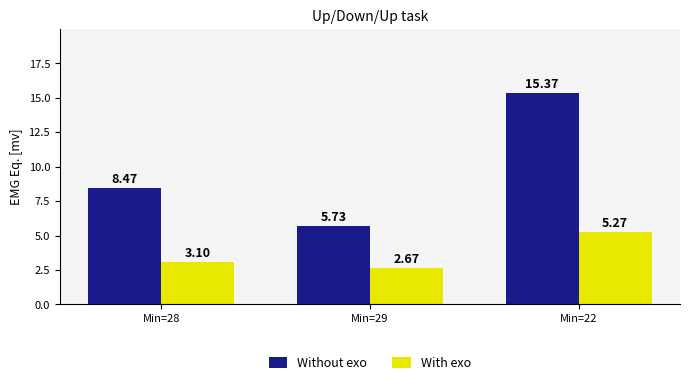

At which category is the sum across all series the highest?

Min=22